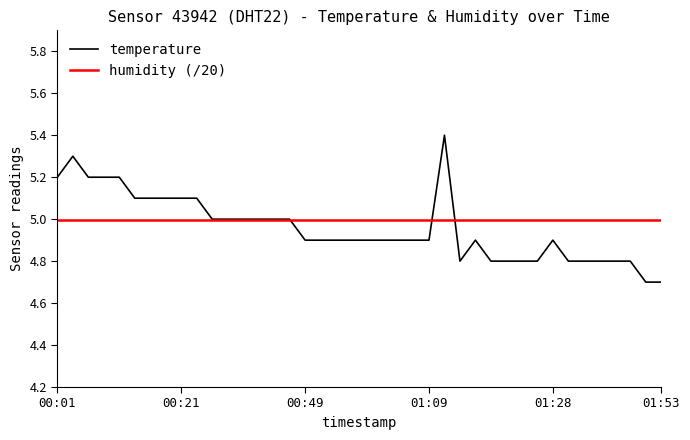

How many intersections are there between temperature and humidity (/20)?

3